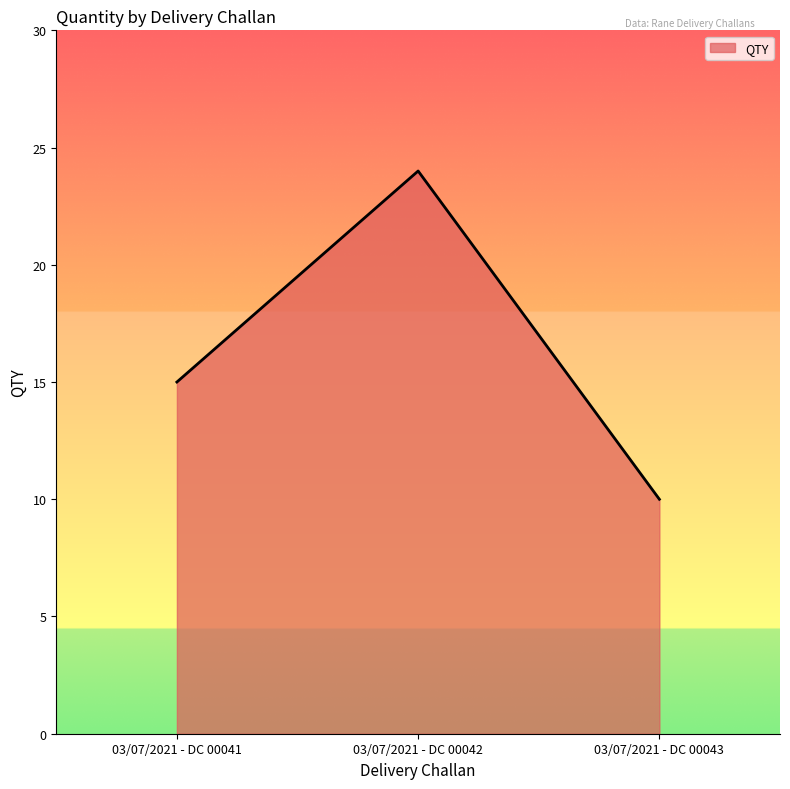

How many values are below 15?

1